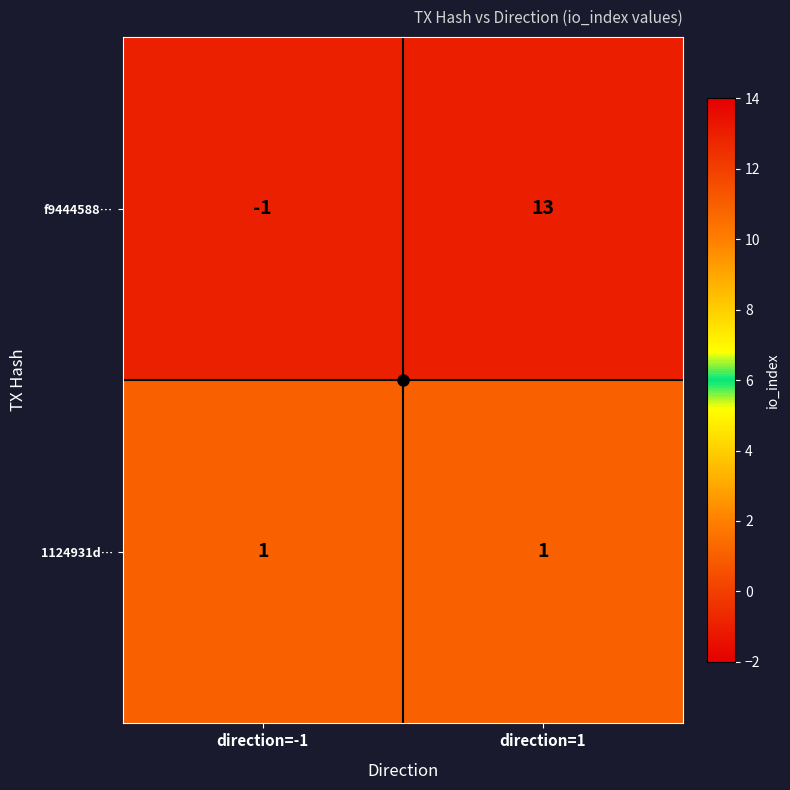

Between direction=-1 and direction=1, which series saw the biggest shift?

f9444588…